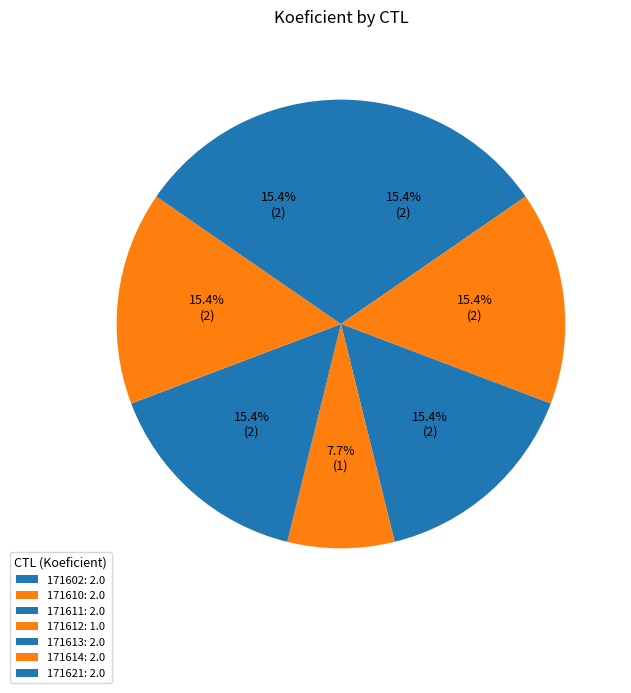

Count the number of slices in the pie.

7